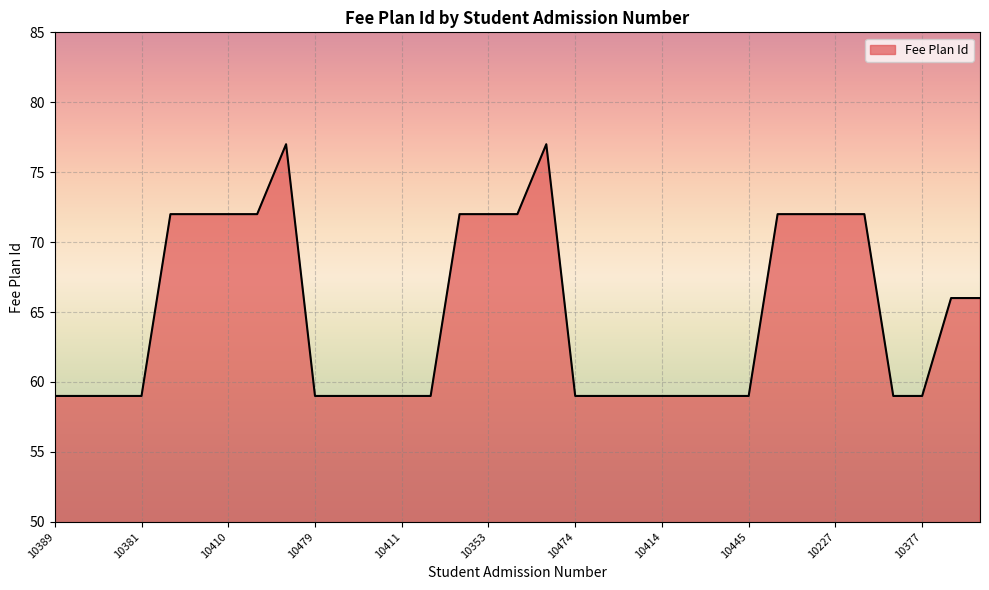

Count the values in the range 59 to 72.

31